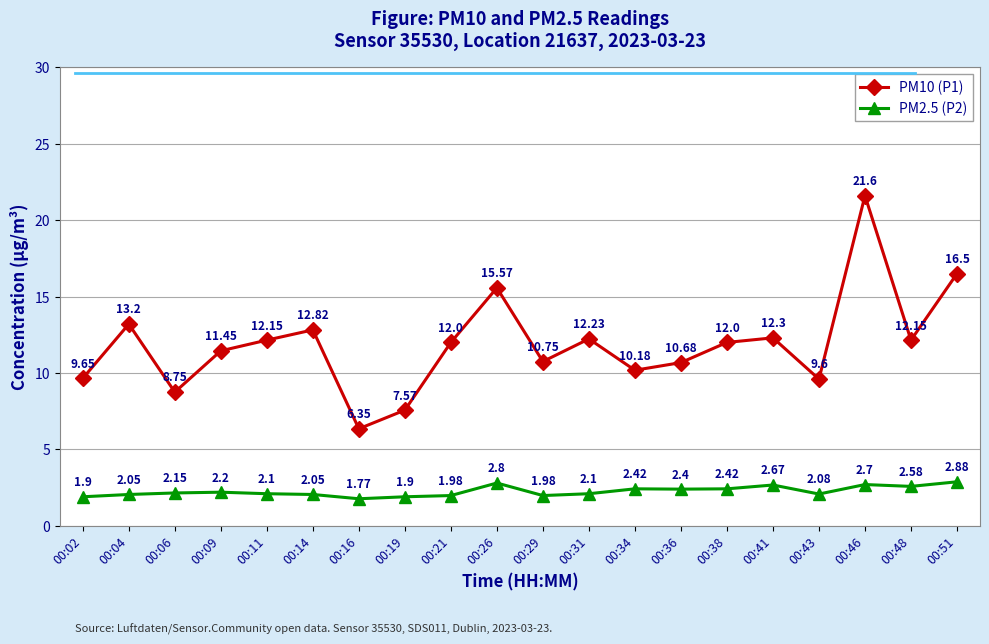

Is it true that PM2.5 (P2) equals 1.0 at 00:19?

False